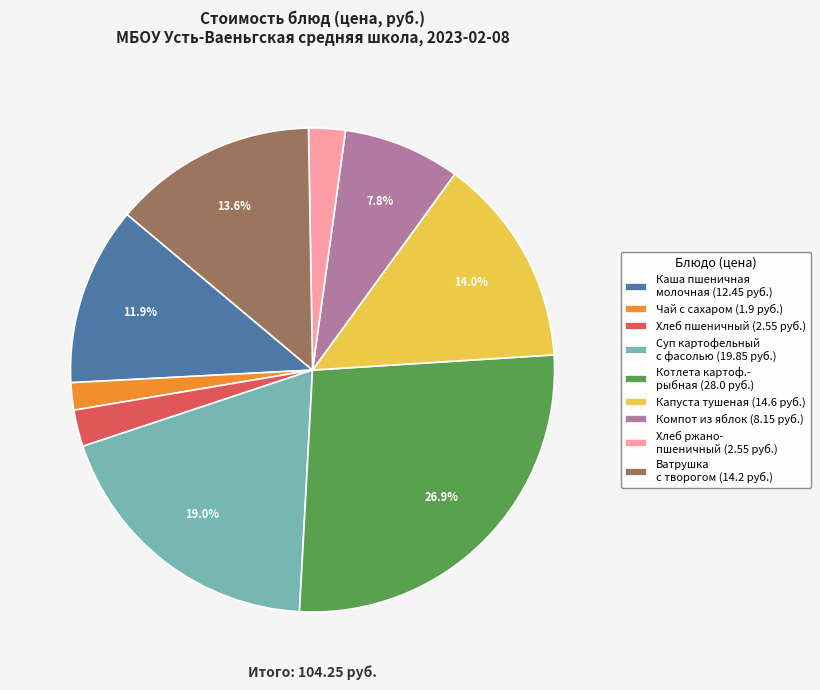

Does any single category account for the majority?

No